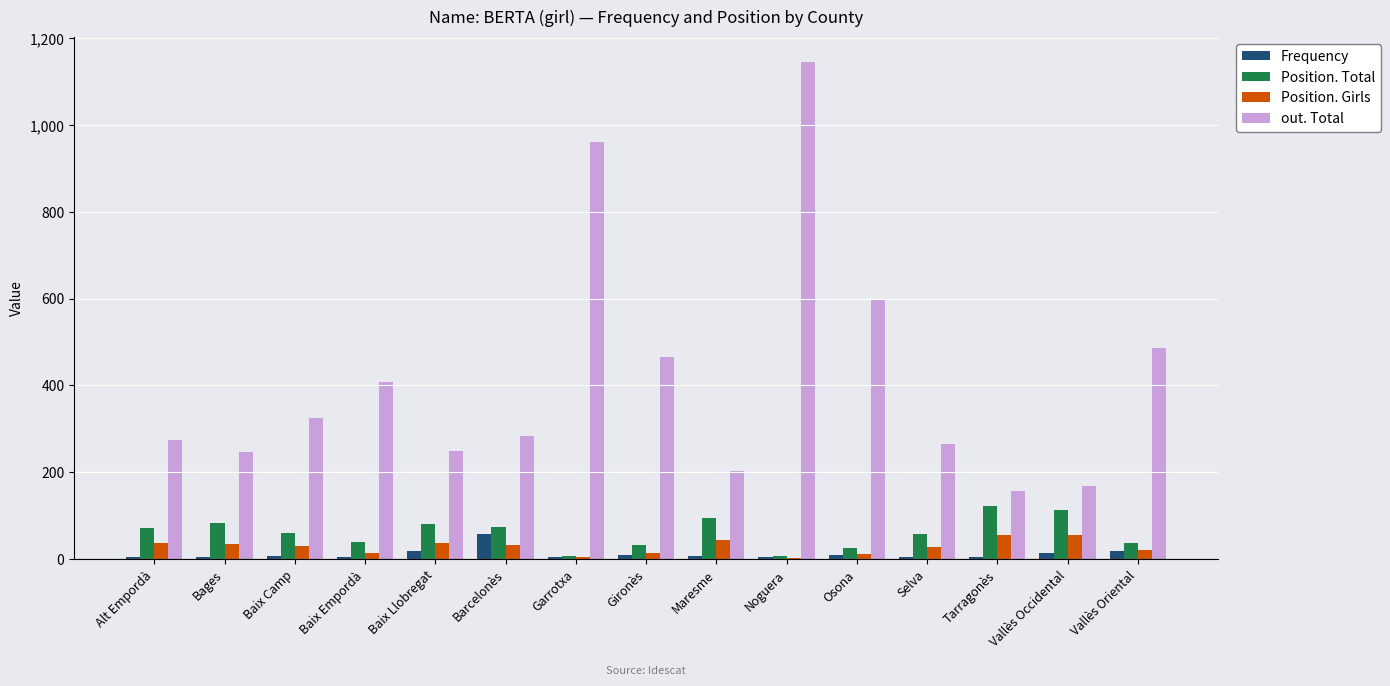

Does the chart contain stacked bars?

No